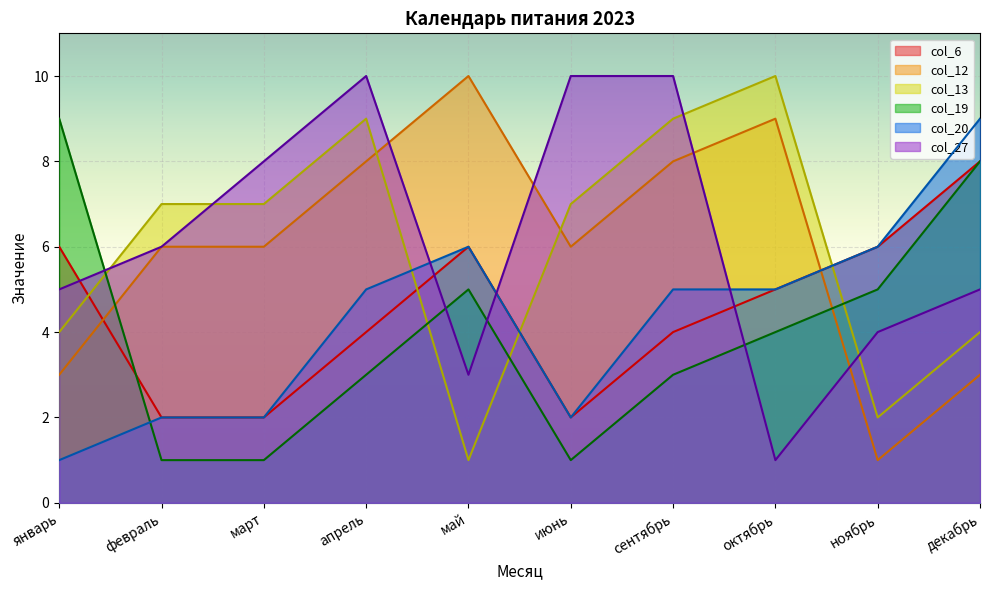

At январь, list the series in order from largest to smallest.

col_19, col_6, col_27, col_13, col_12, col_20